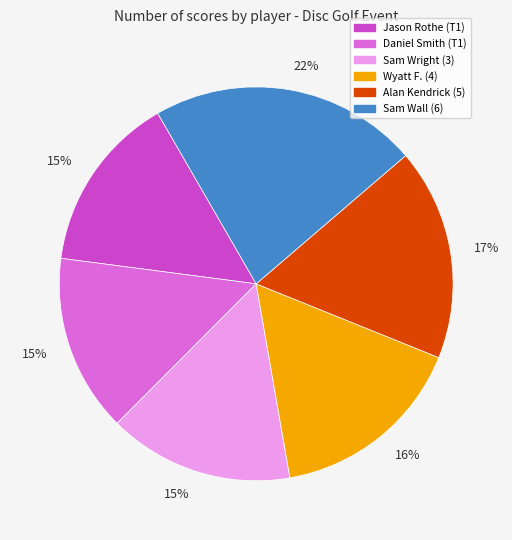

Does any single category account for the majority?

No